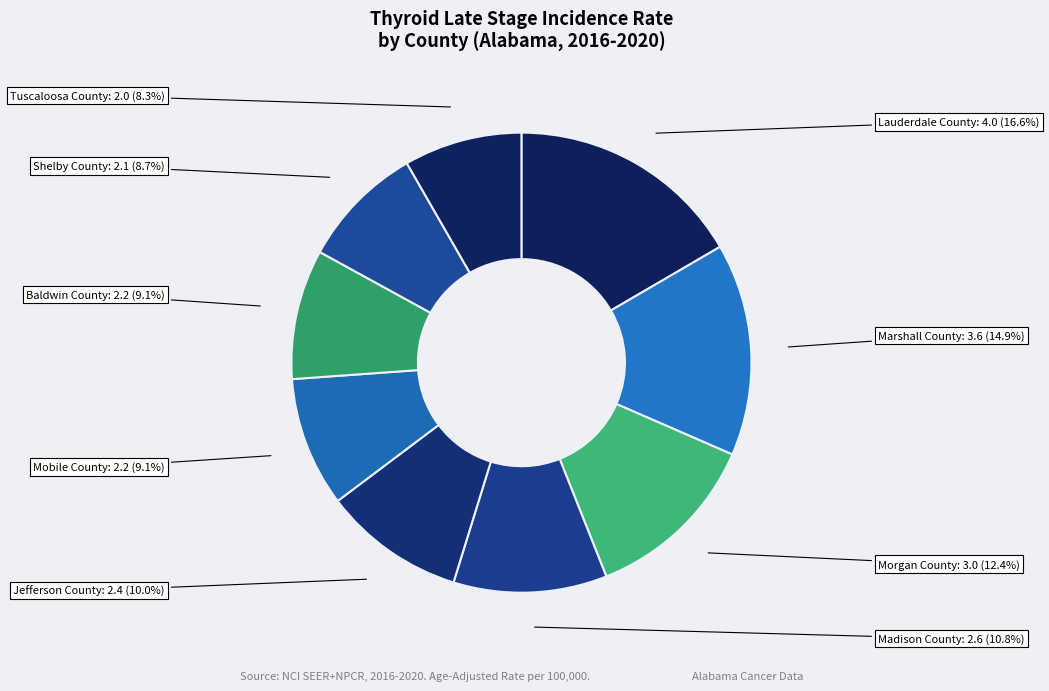

Do Mobile County and Lauderdale County together represent more than half of the pie?

No